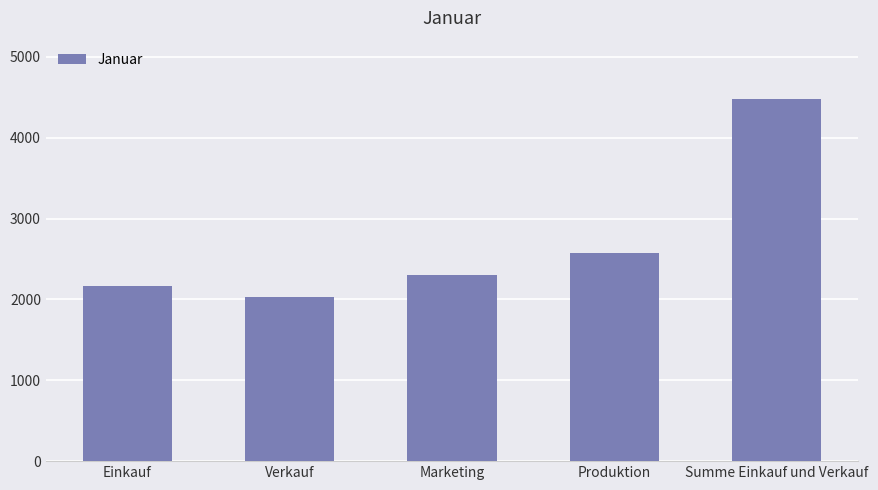

Which category has the highest value across all series?

Summe Einkauf und Verkauf